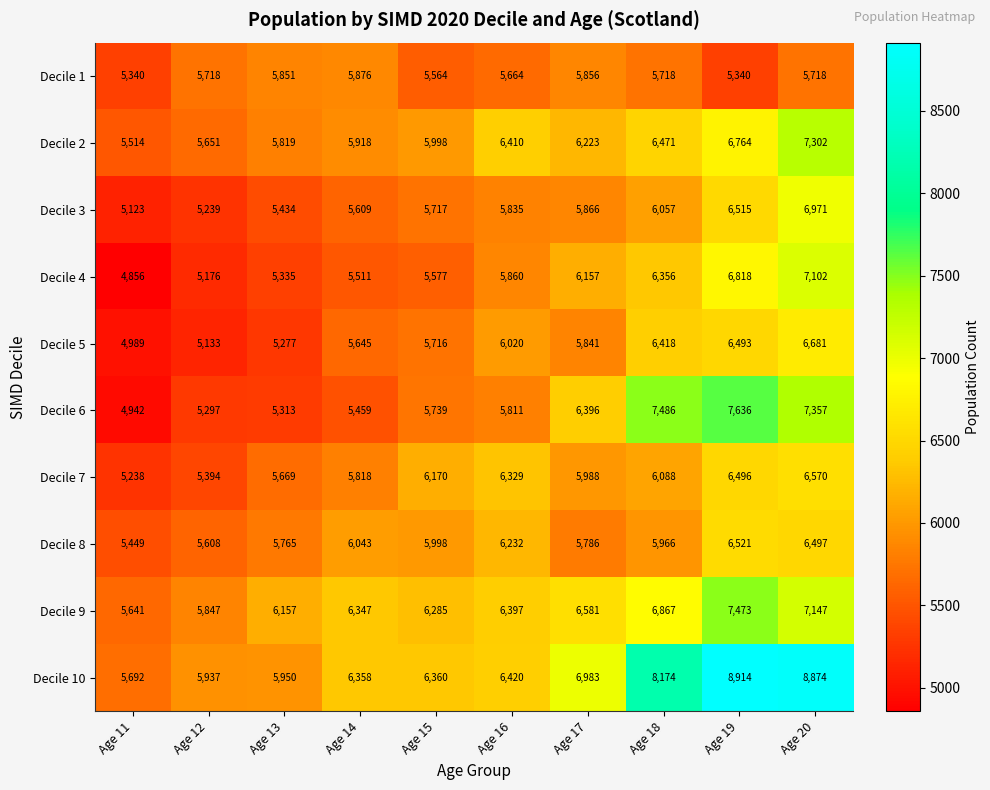

List the labels in order of Decile 8 value, largest first.

Age 19, Age 20, Age 16, Age 14, Age 15, Age 18, Age 17, Age 13, Age 12, Age 11